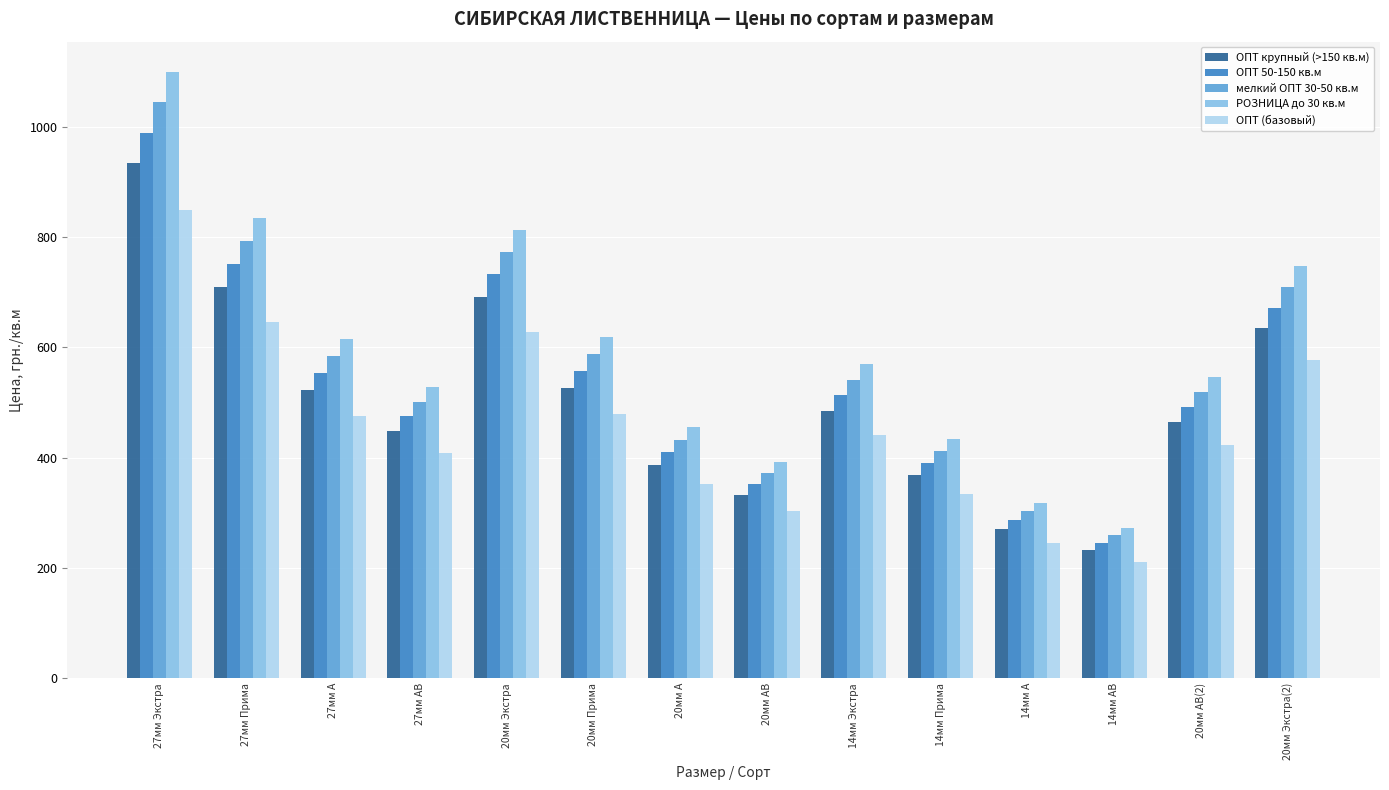

Is it true that ОПТ крупный (>150 кв.м) equals 399.9 at 20мм Экстра?

False